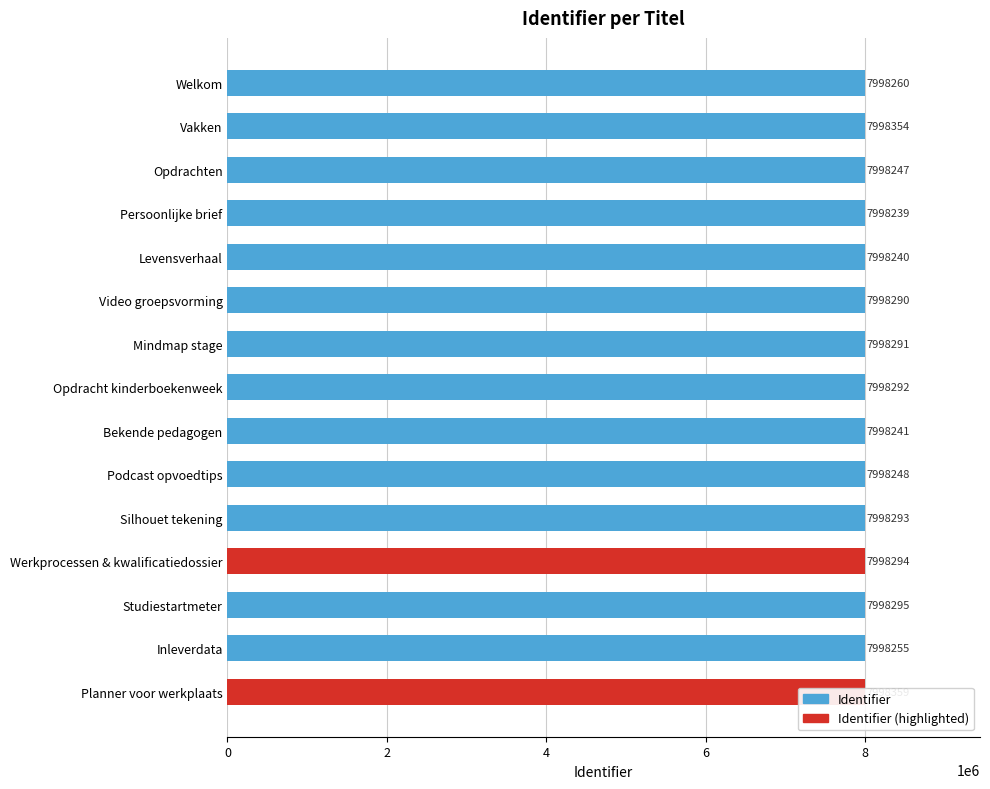

Approximately how many times larger is the value at Levensverhaal compared to Video groepsvorming?

1.0